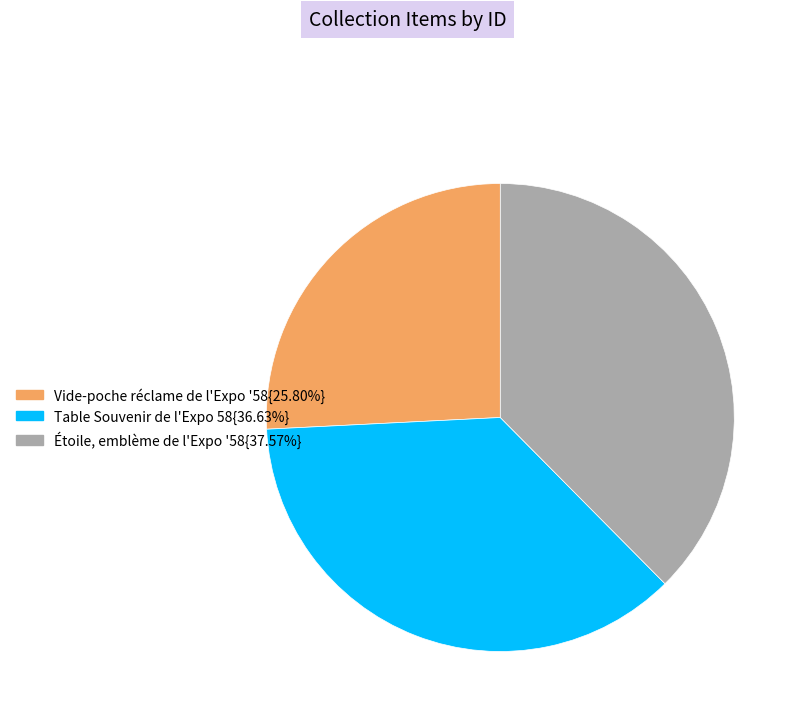

Is there any slice that represents more than half of the pie?

No